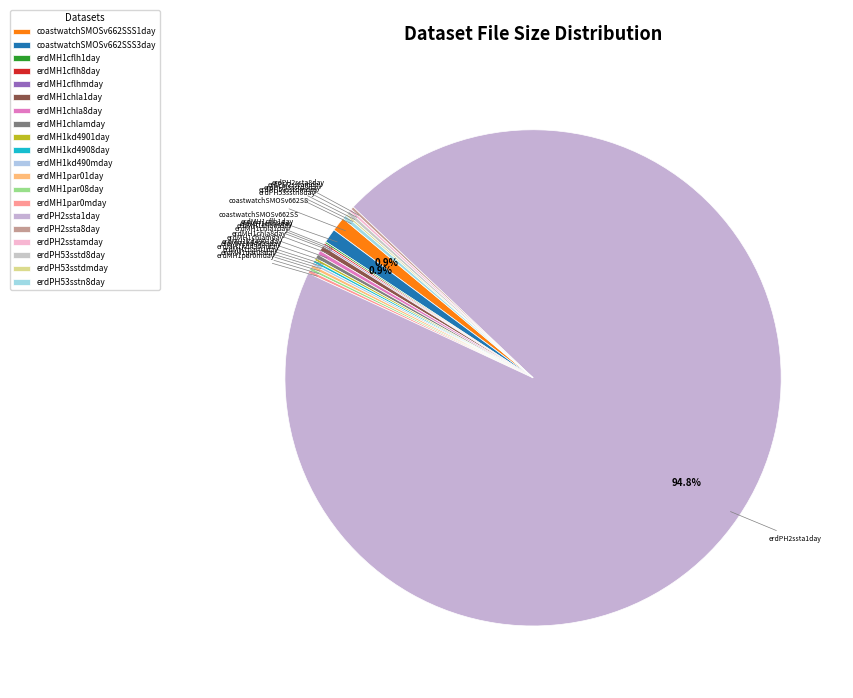

How many slices are in this pie chart?

20